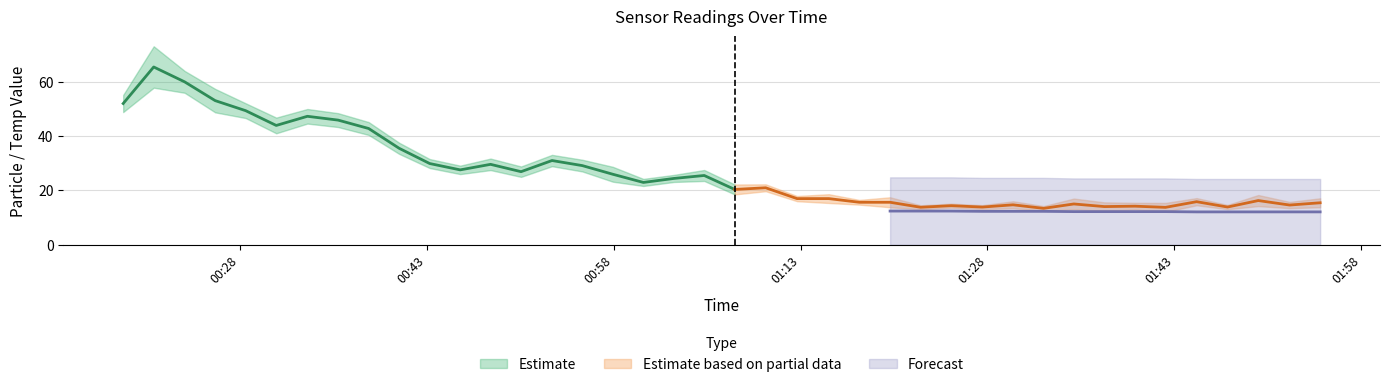

Does the chart have visible grid lines?

Yes